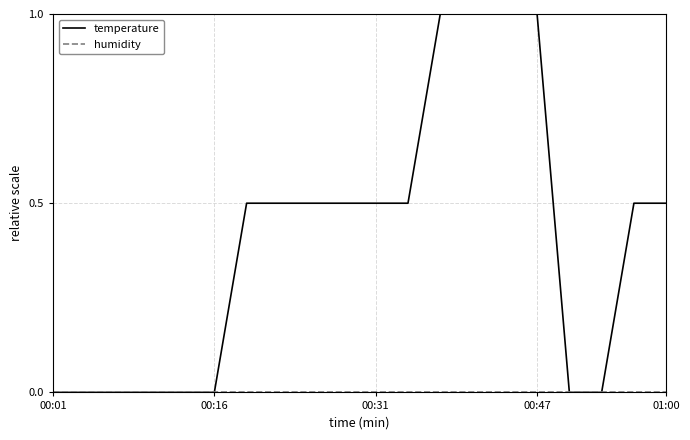

Is this an area chart (filled region under the line)?

No